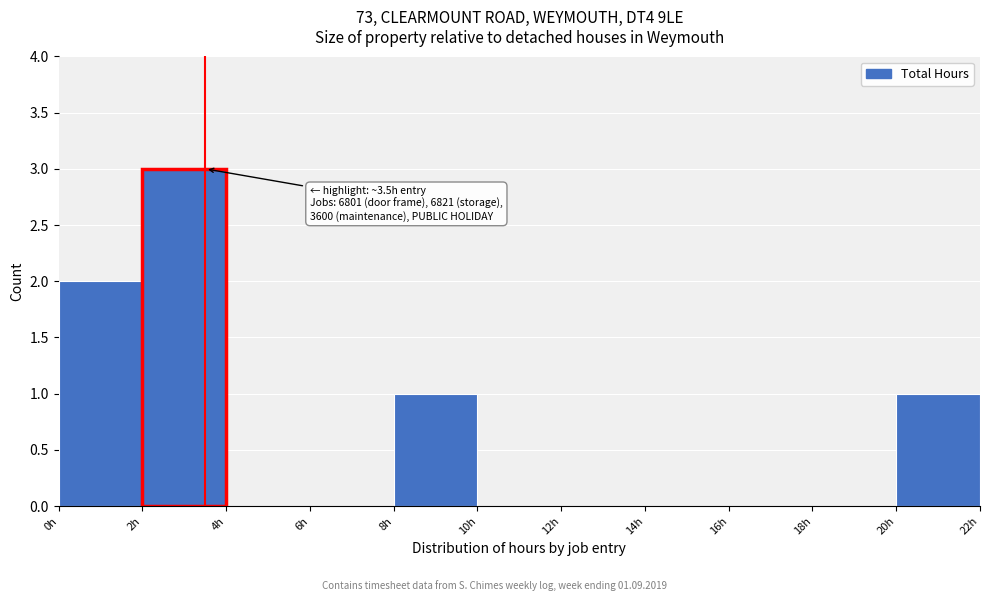

Which range on the x-axis has the tallest bar?

2 to 4